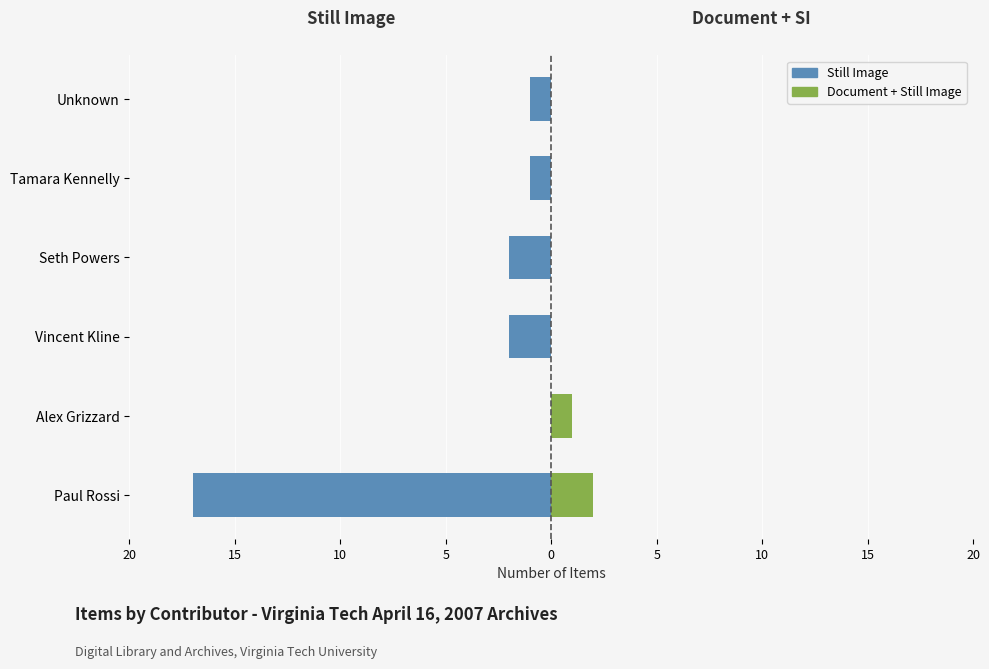

At how many categories does at least one series exceed -2?

6